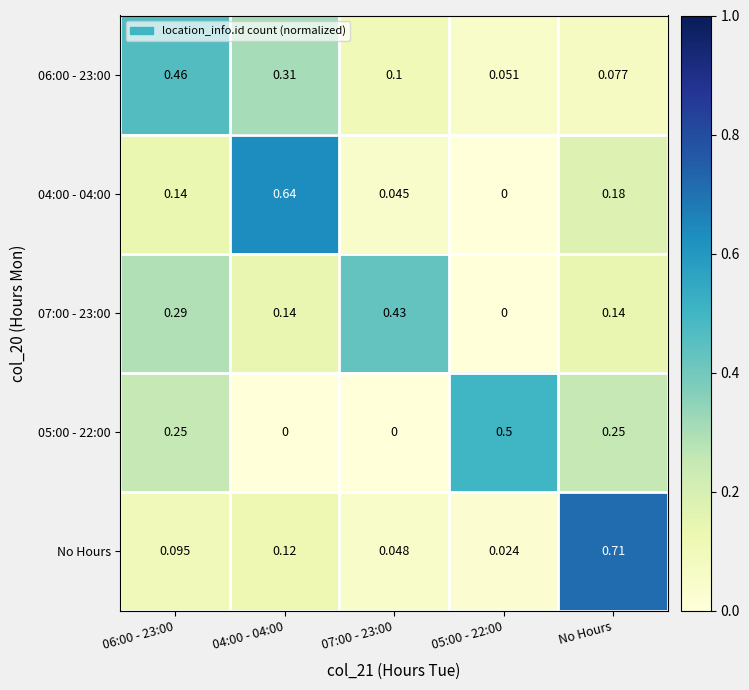

Which series has the largest total across all categories?

04:00 - 04:00